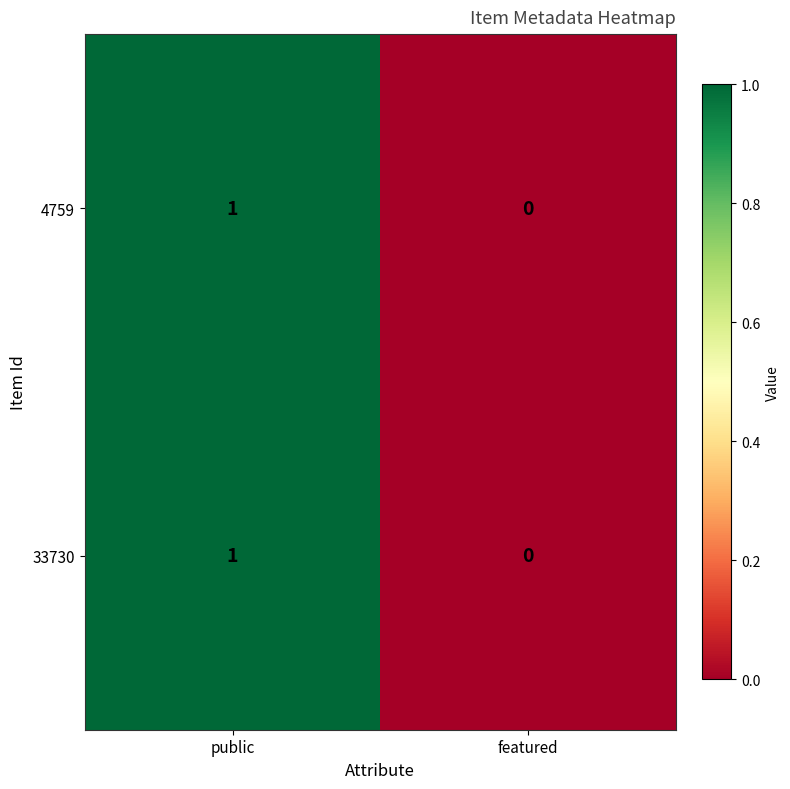

How many values in 4759 are above zero?

1